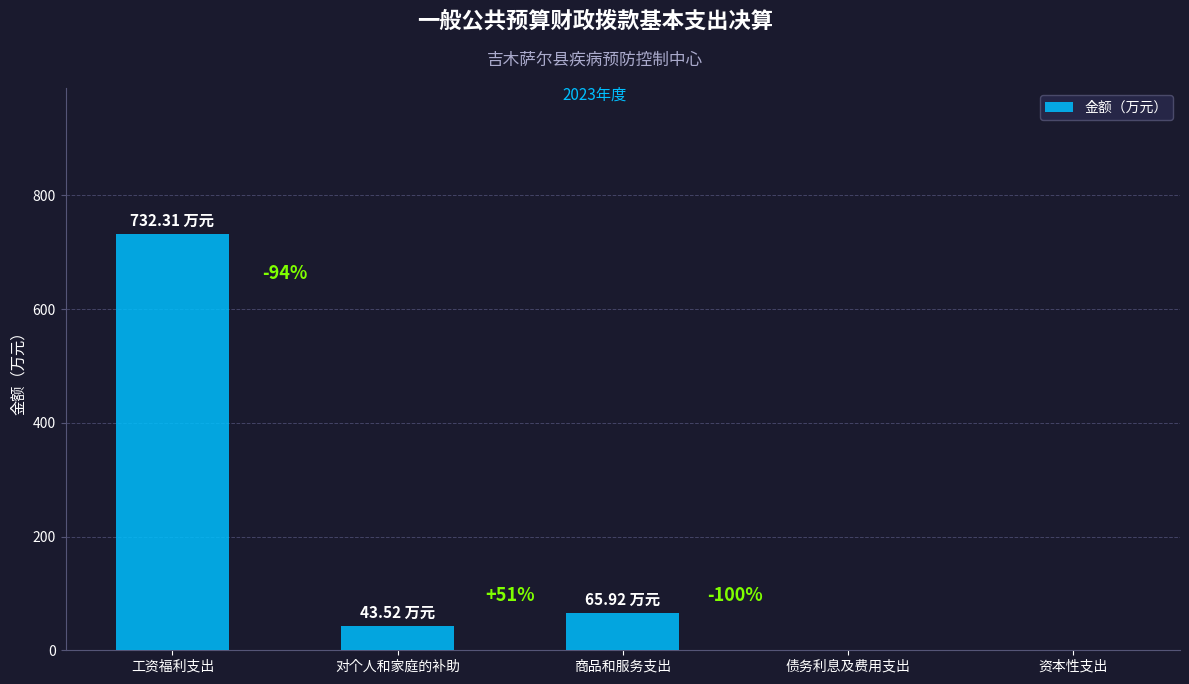

Are the bars horizontal?

No